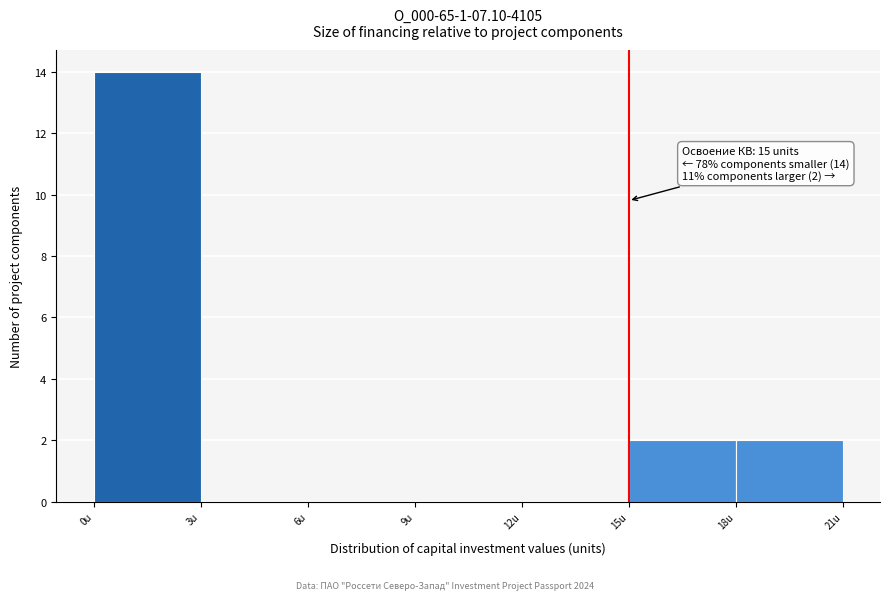

Which range on the x-axis has the tallest bar?

0 to 3